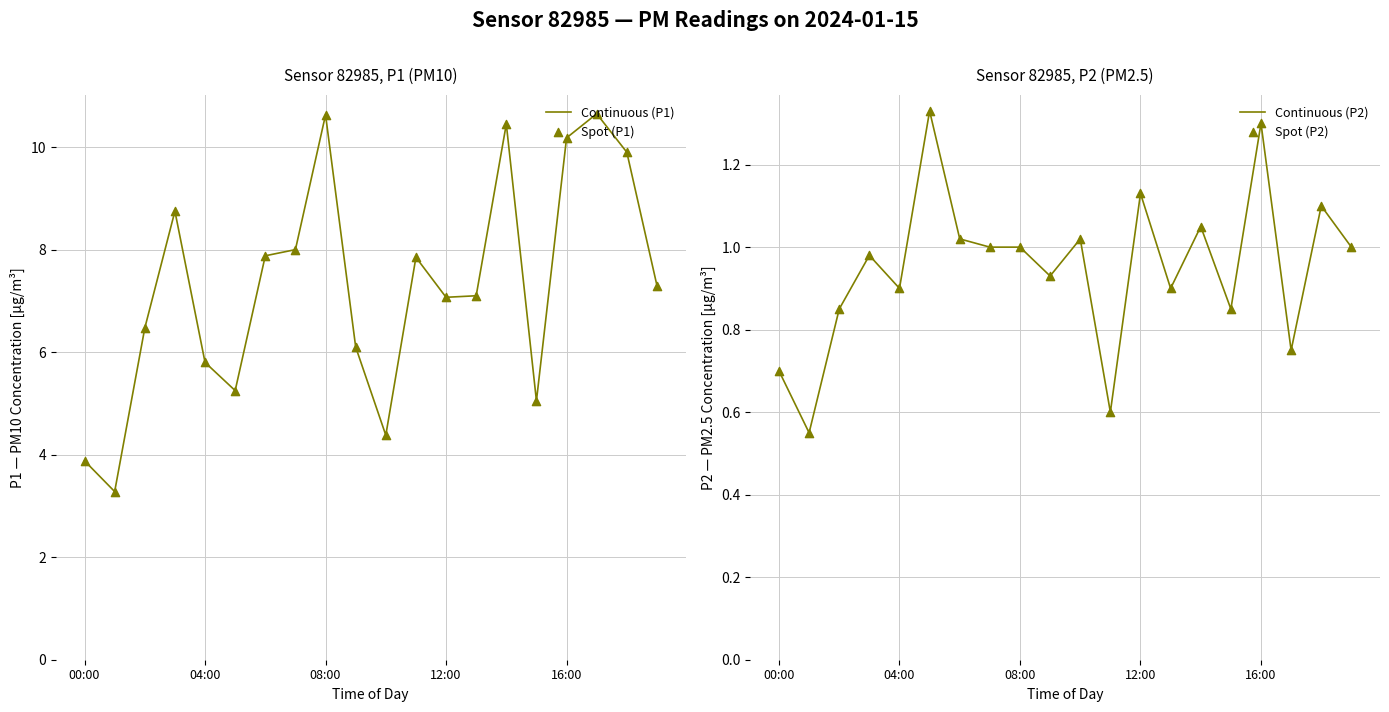

What is the lowest value of the Continuous (P1) series?

3.3